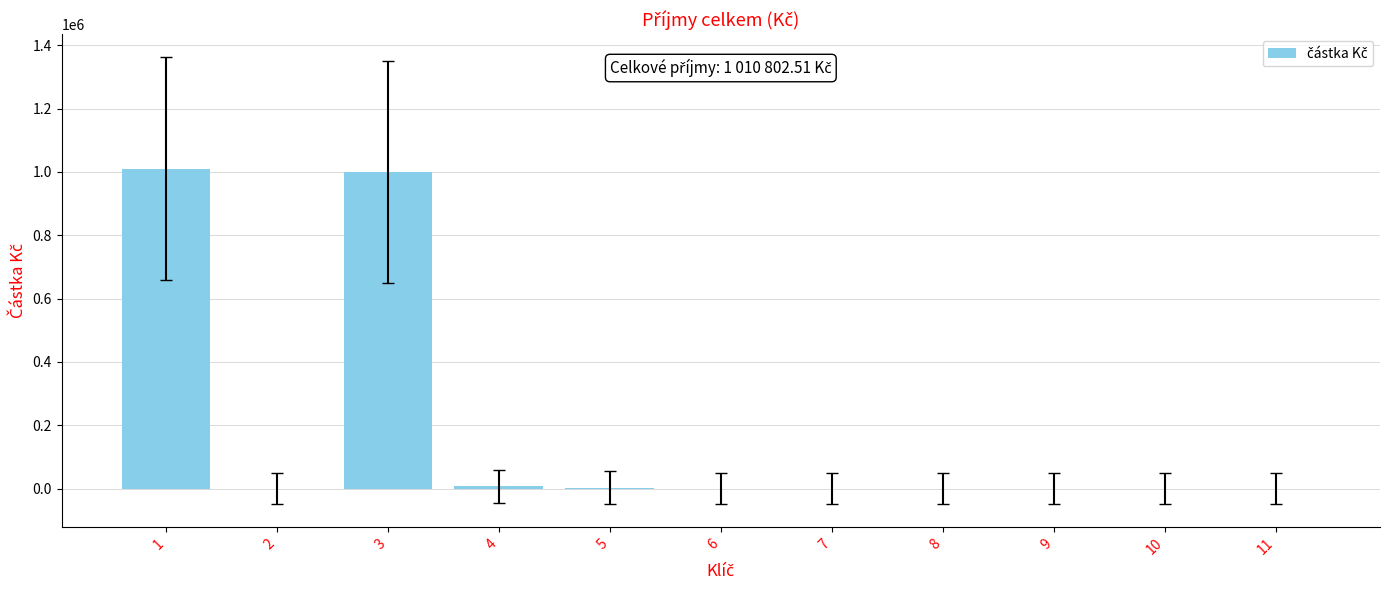

What is the sum of all values?

2021605.0